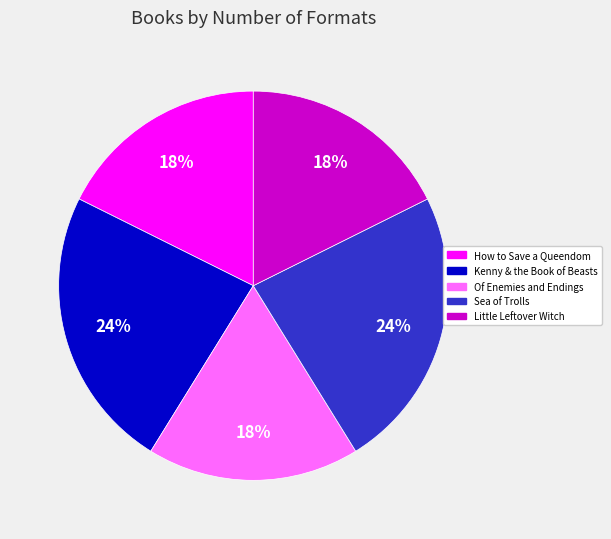

Approximately how many times larger is the value at Sea of Trolls compared to How to Save a Queendom?

1.3